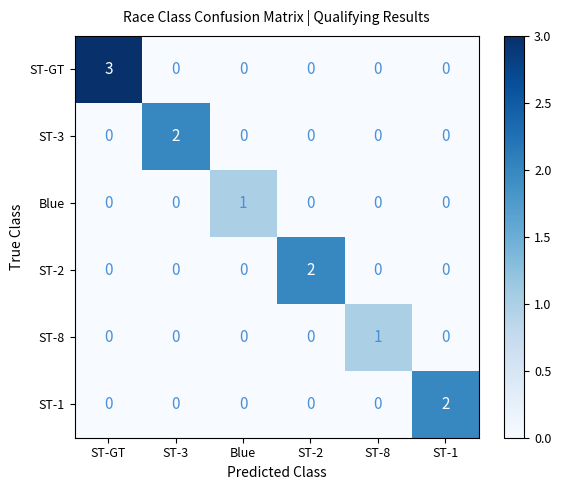

True or false: ST-1 has a value of 0 at ST-GT.

True